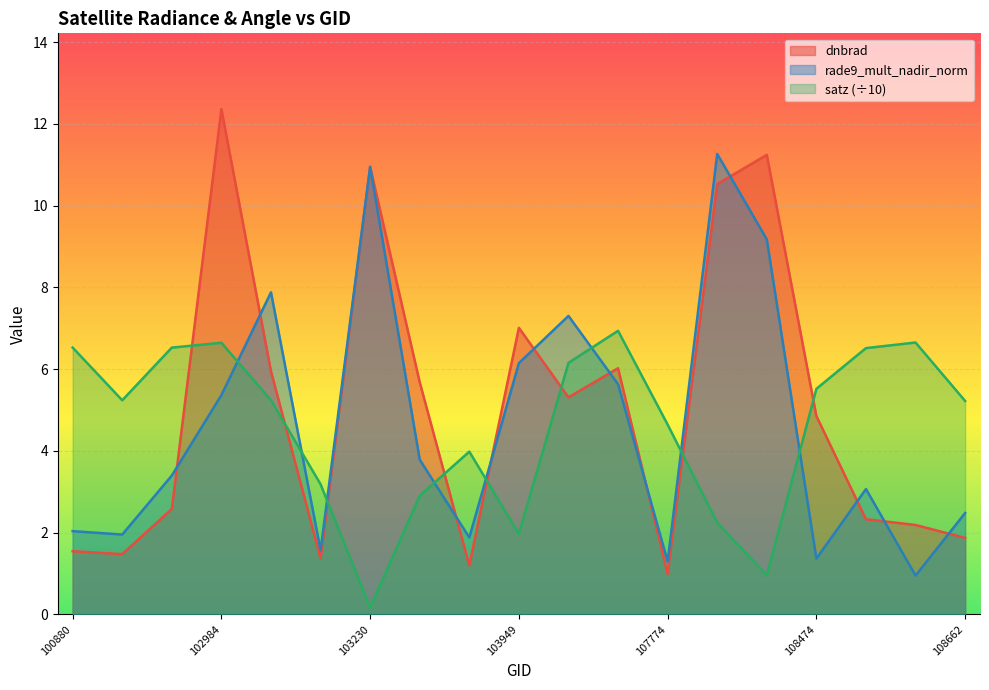

What is the difference between the maximum and minimum values in the satz series?

6.8